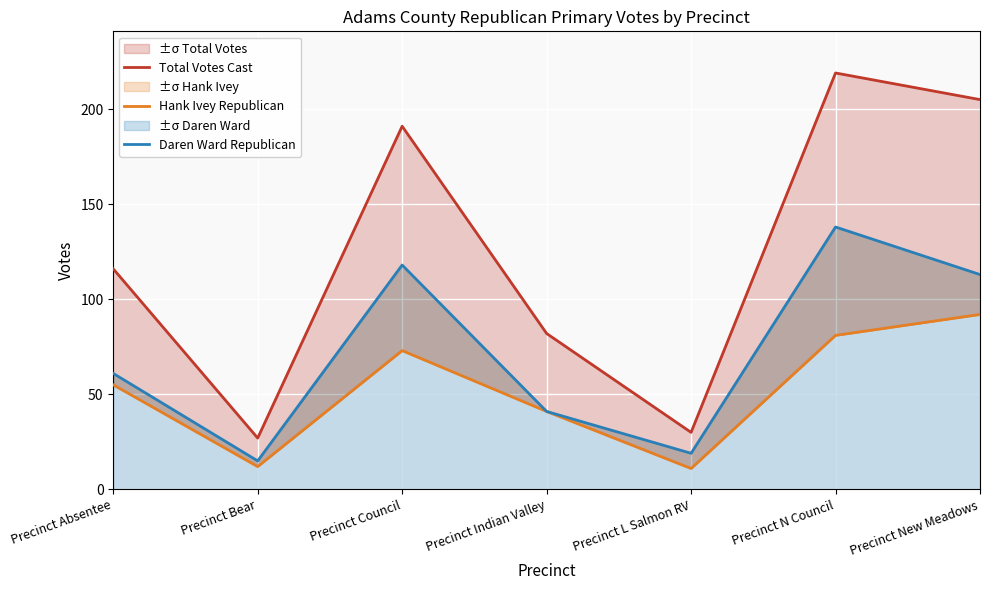

In Hank Ivey Republican, how many points are lower than both neighbors (excluding endpoints)?

2